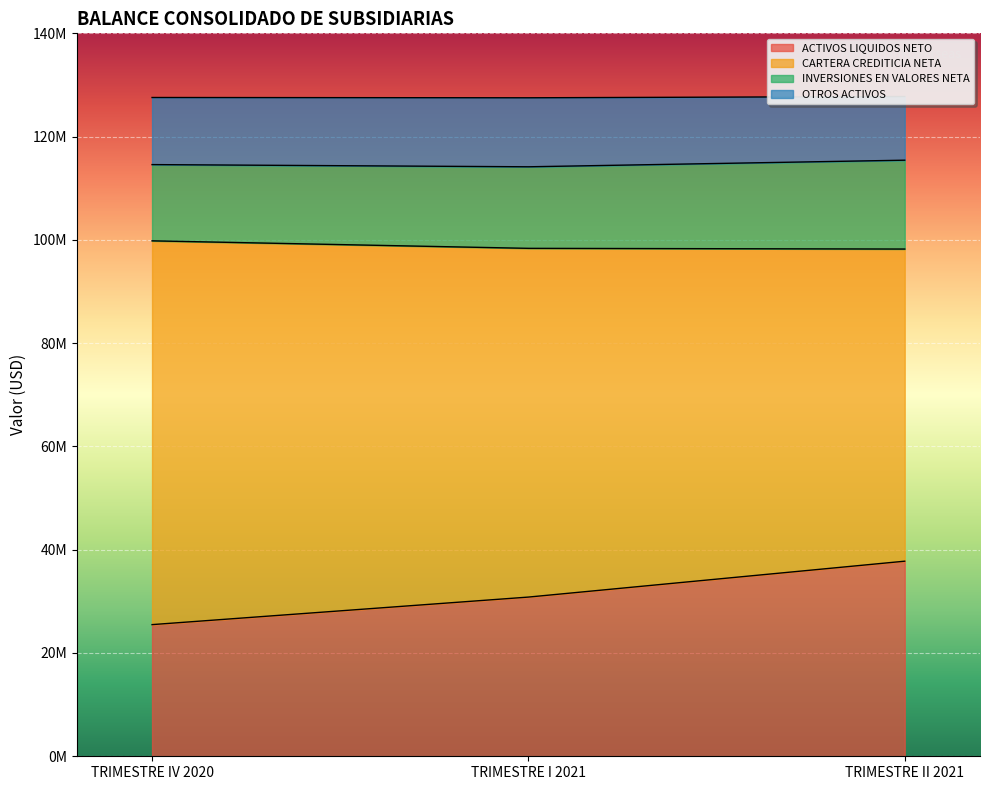

The value of OTROS ACTIVOS at TRIMESTRE IV 2020 is 166079624.6. True or false?

False